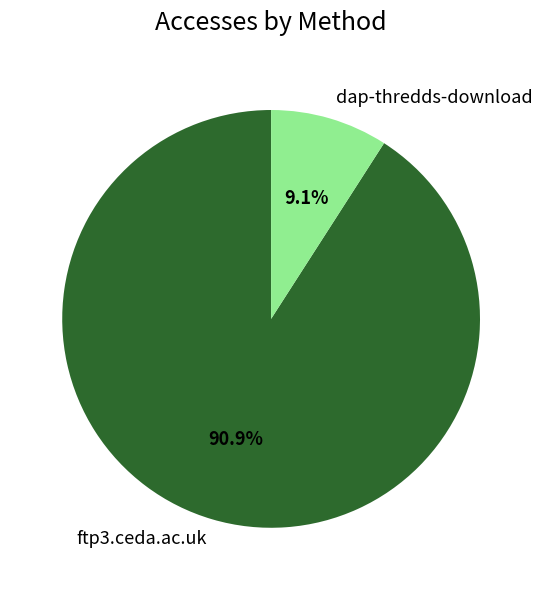

To the nearest percent, what is the average slice percentage?

50%